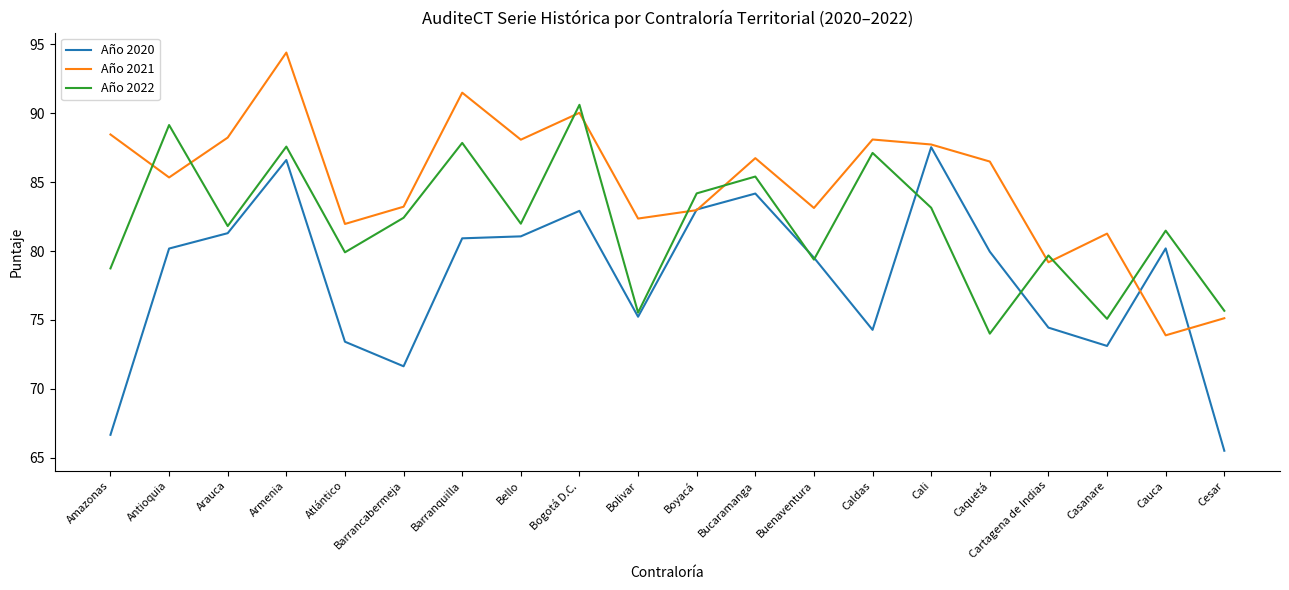

Is this an area chart (filled region under the line)?

No